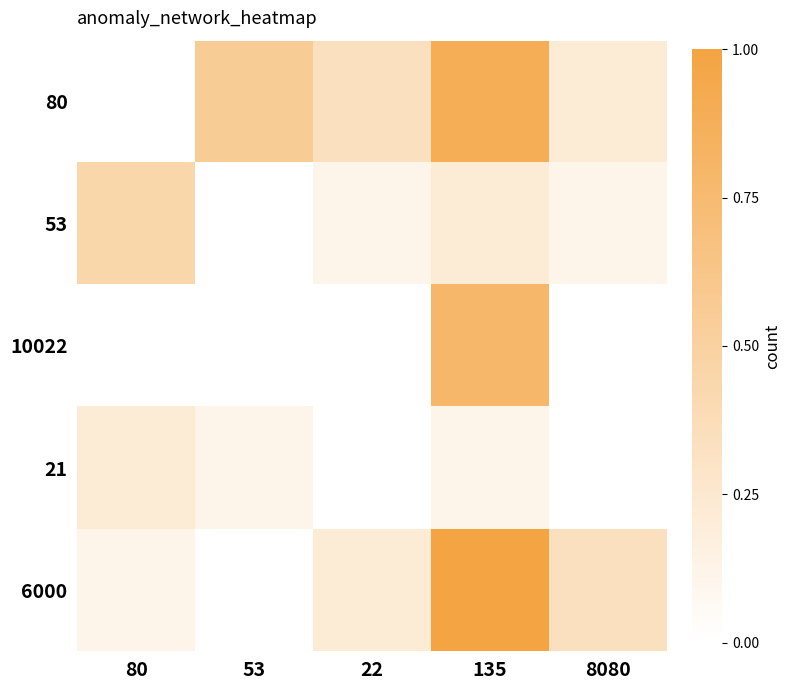

Which has a higher value, 53 or 8080?

53